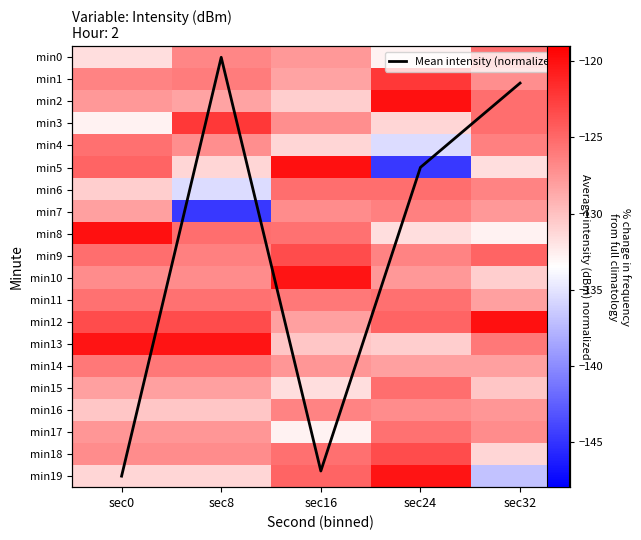

Which series changed the most between sec0 and sec32?

Mean intensity (normalized)